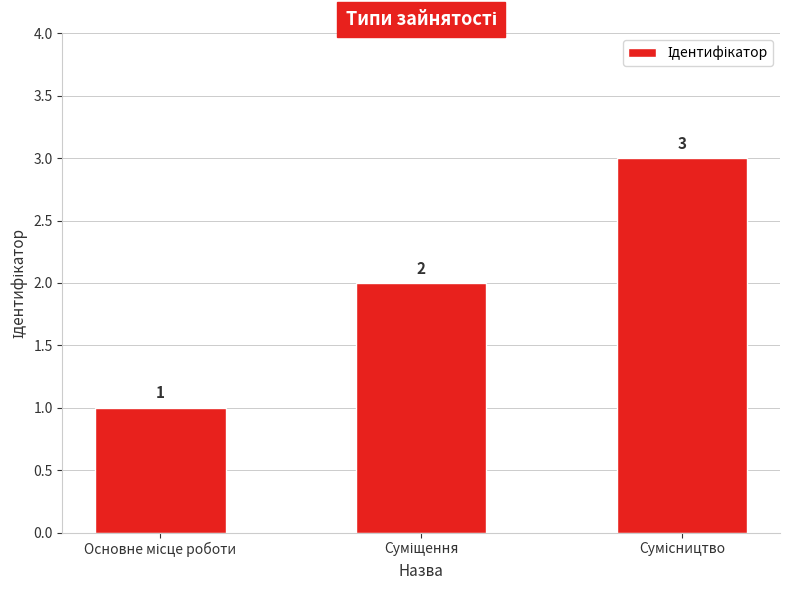

What is the sum of all values?

6